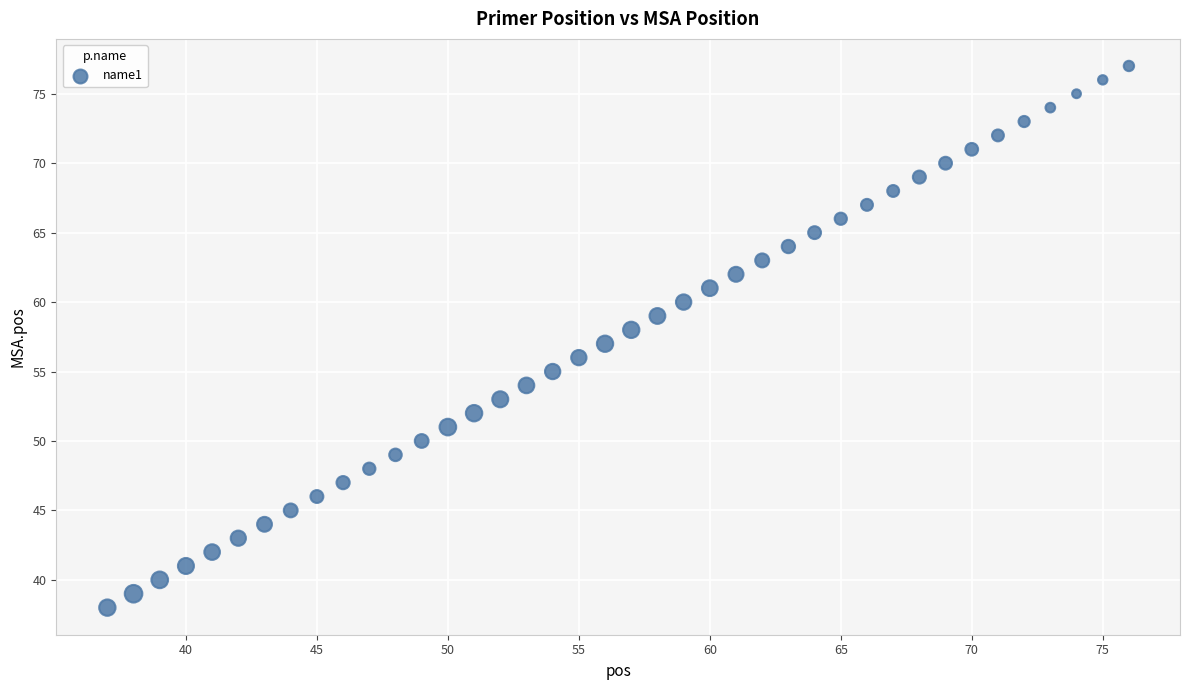

What is the range of Y values (max minus min)?

39